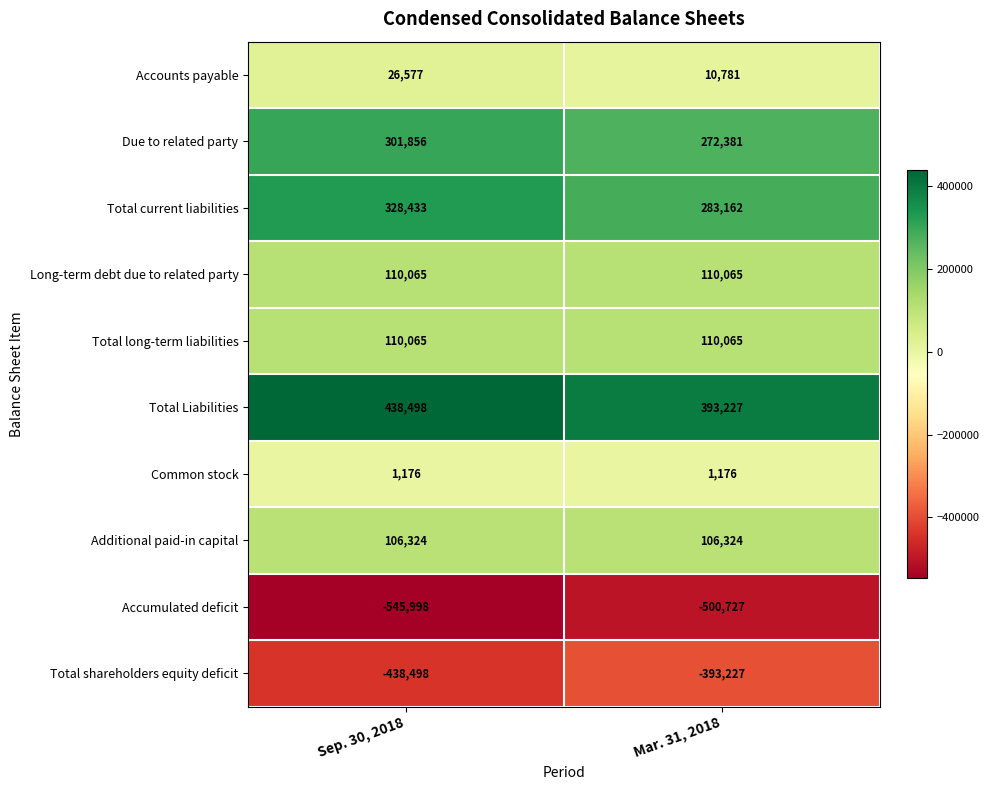

The Long-term debt due to related party series shows 32750 at Sep. 30, 2018. True or false?

False